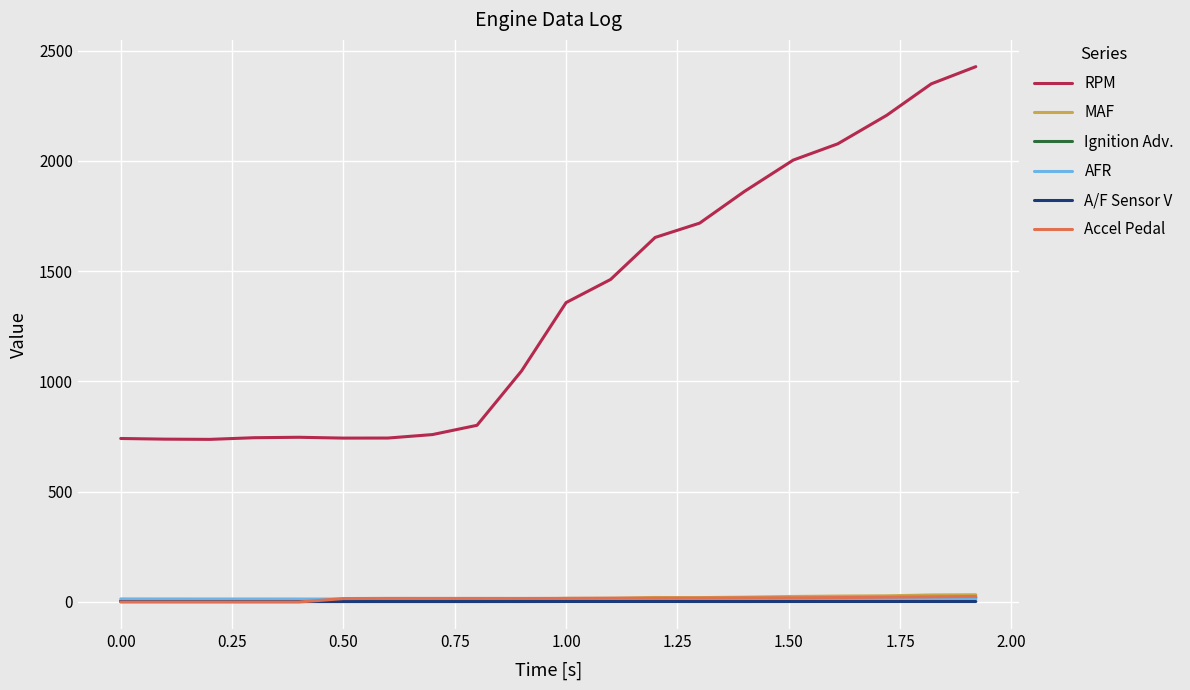

Which series has the largest total across all categories?

RPM